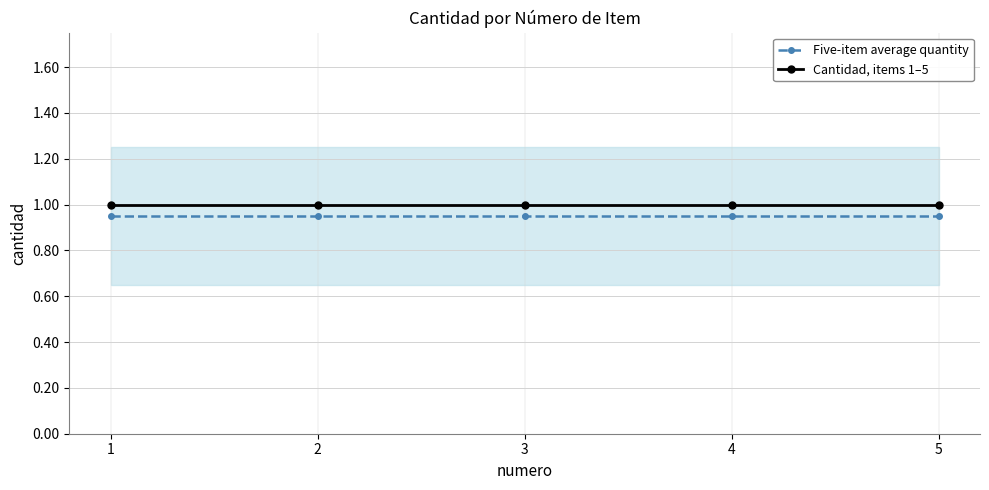

Reading left to right, list all the values displayed in this chart.

Five-item average quantity: 1=0.9	2=0.9	3=0.9	4=0.9	5=0.9
Cantidad, items 1–5: 1=1.0	2=1.0	3=1.0	4=1.0	5=1.0